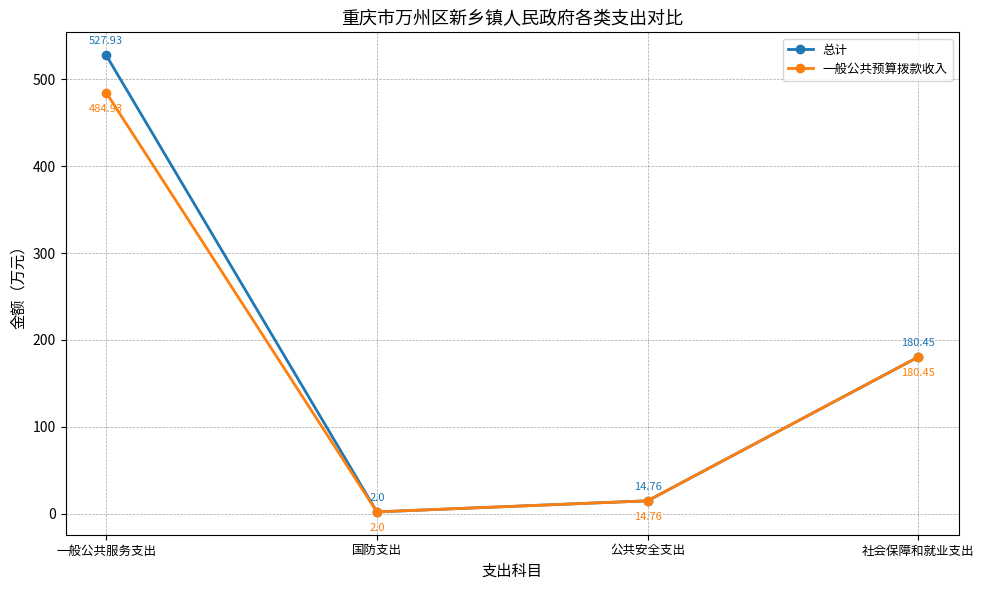

Does the chart have visible grid lines?

Yes